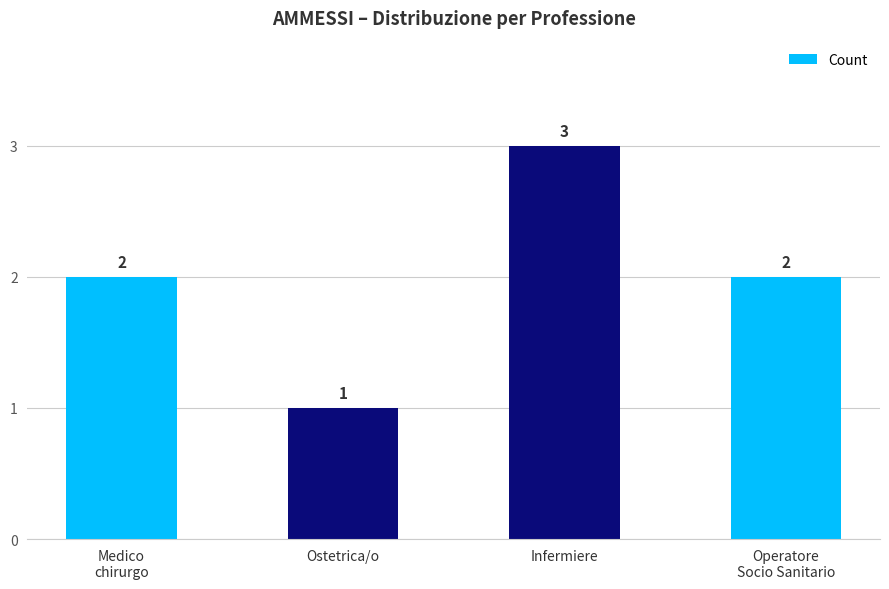

Which label corresponds to the smallest value in the chart?

Ostetrica/o